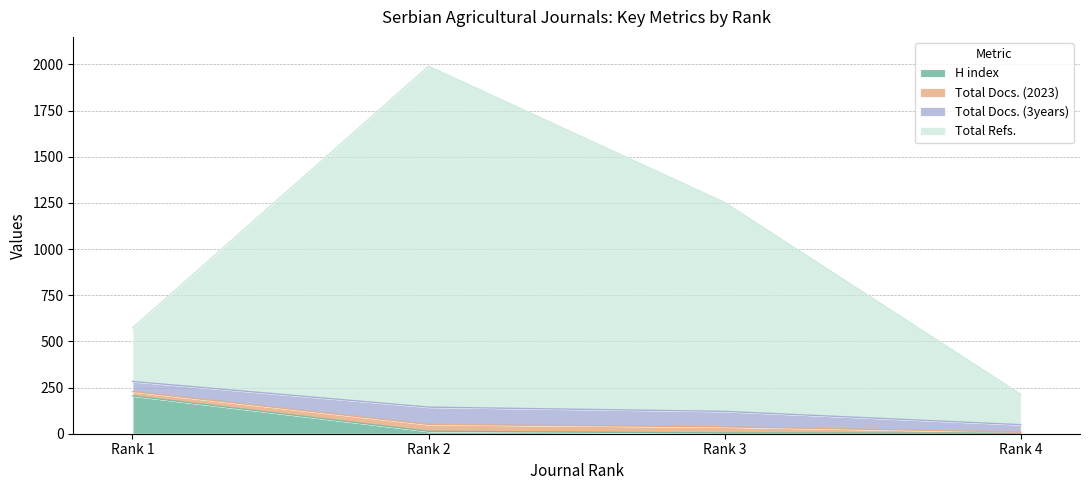

True or false: H index has a value of 205 at Rank 1.

True